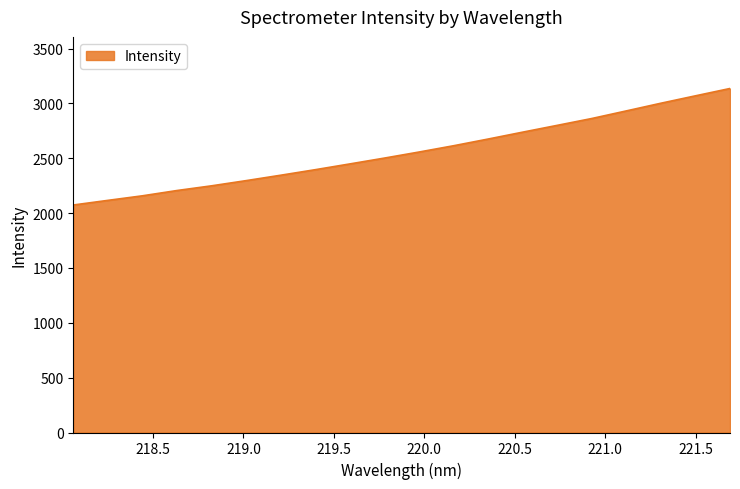

Reading right to left, transcribe all the data shown in this chart.

3136.6	3069.7	3002.2	2932.3	2862.9	2800.5	2738.6	2675.7	2614.6	2557.2	2502.1	2448.9	2396.3	2345.8	2296.6	2249.2	2206.3	2158.1	2116.4	2074.2